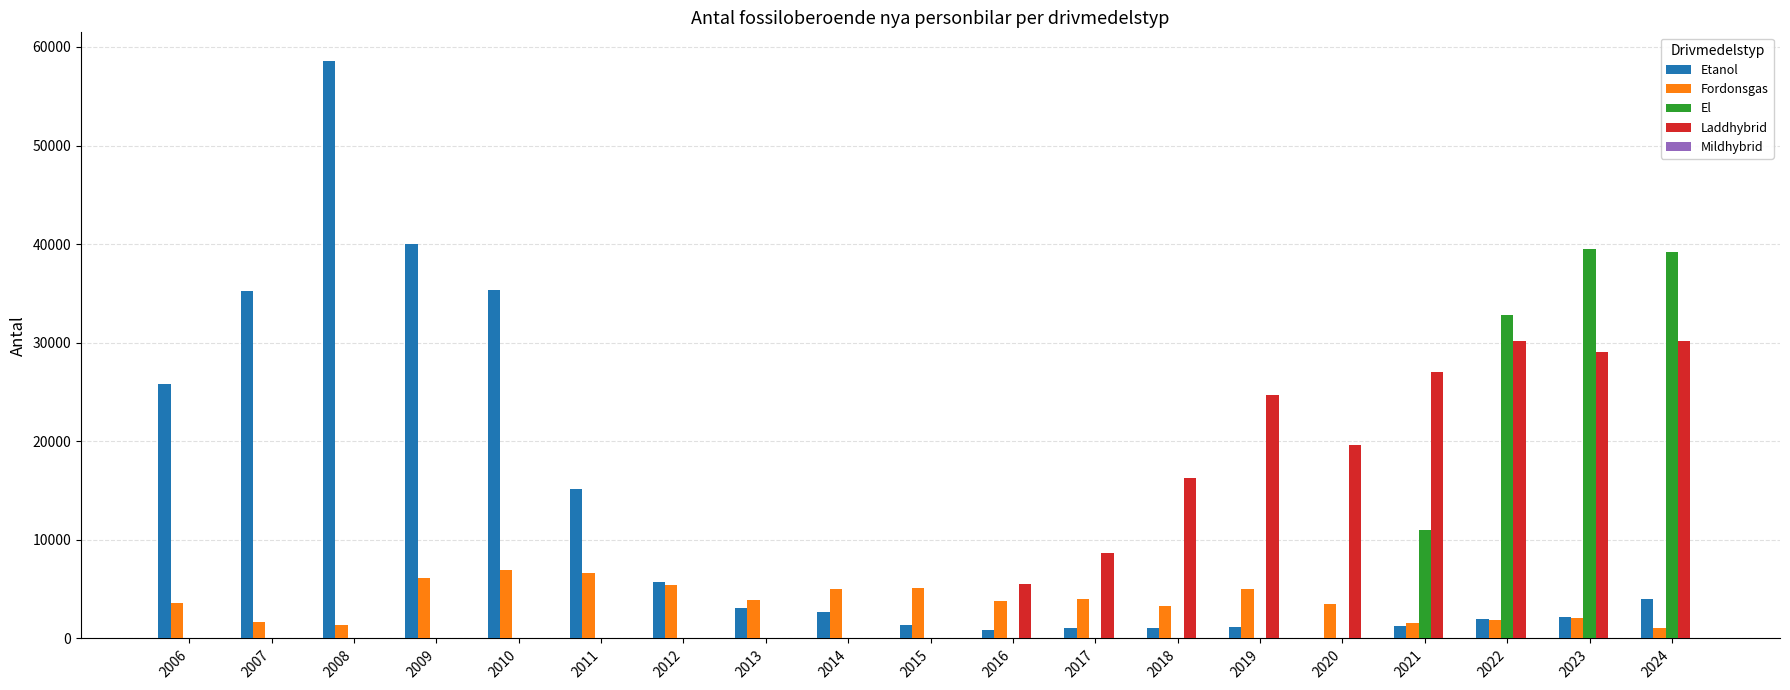

Is it true that El equals 12178 at 2016?

False